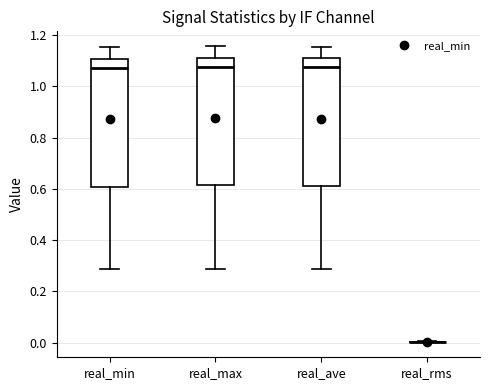

Reading left to right, read every box against the y-axis: the position of its median line, the range the box covers, and the ends of its whiskers. The values are not printed on the chart, so give them approximately, as read against the axis.

real_min: median 1.08, box 0.60 to 1.10, whiskers 0.28 to 1.16
real_max: median 1.08, box 0.62 to 1.12, whiskers 0.28 to 1.16
real_ave: median 1.08, box 0.60 to 1.10, whiskers 0.28 to 1.16
real_rms: box collapsed to a line at 0.00, whiskers 0.00 to 0.00